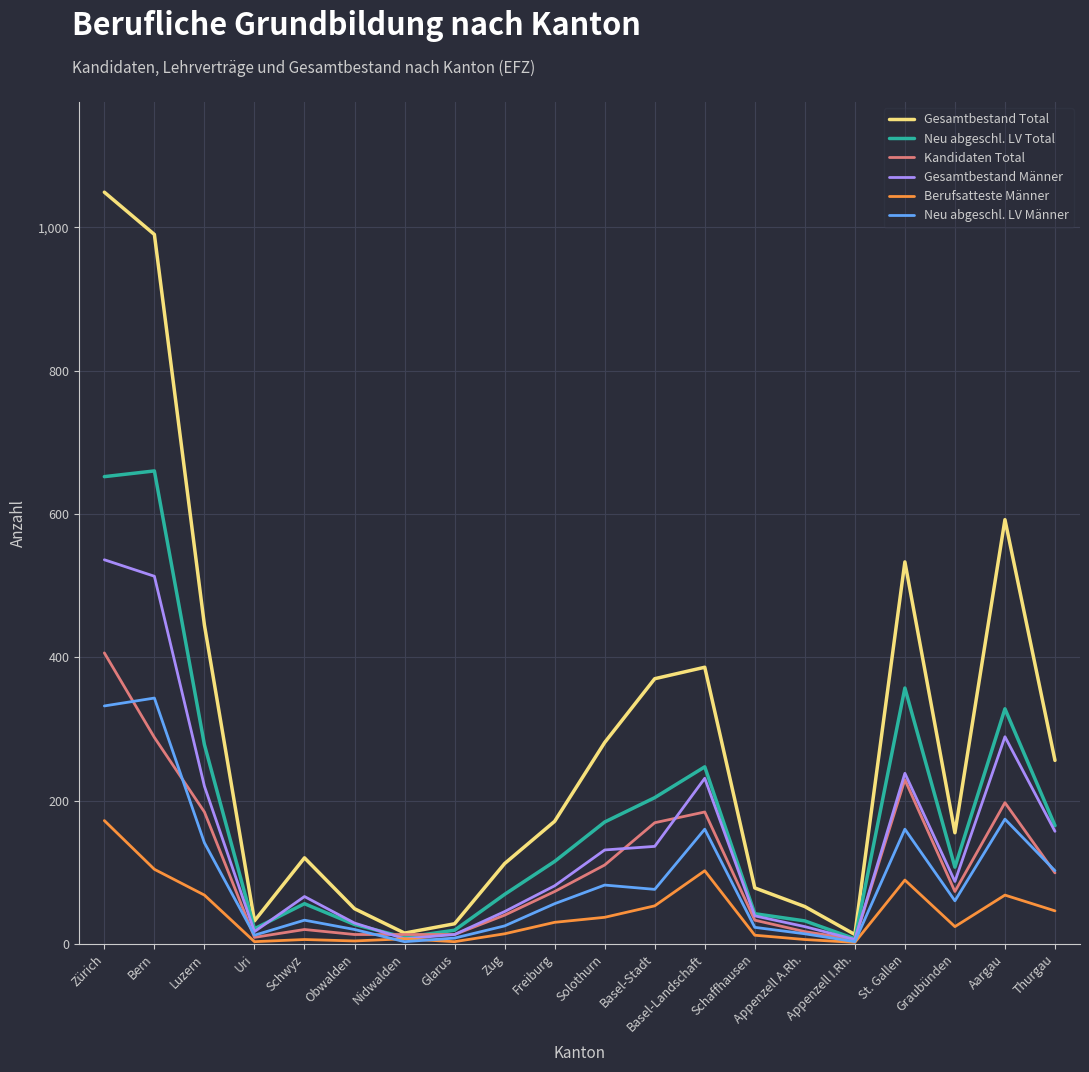

Which series has the largest range (max minus min)?

Gesamtbestand Total